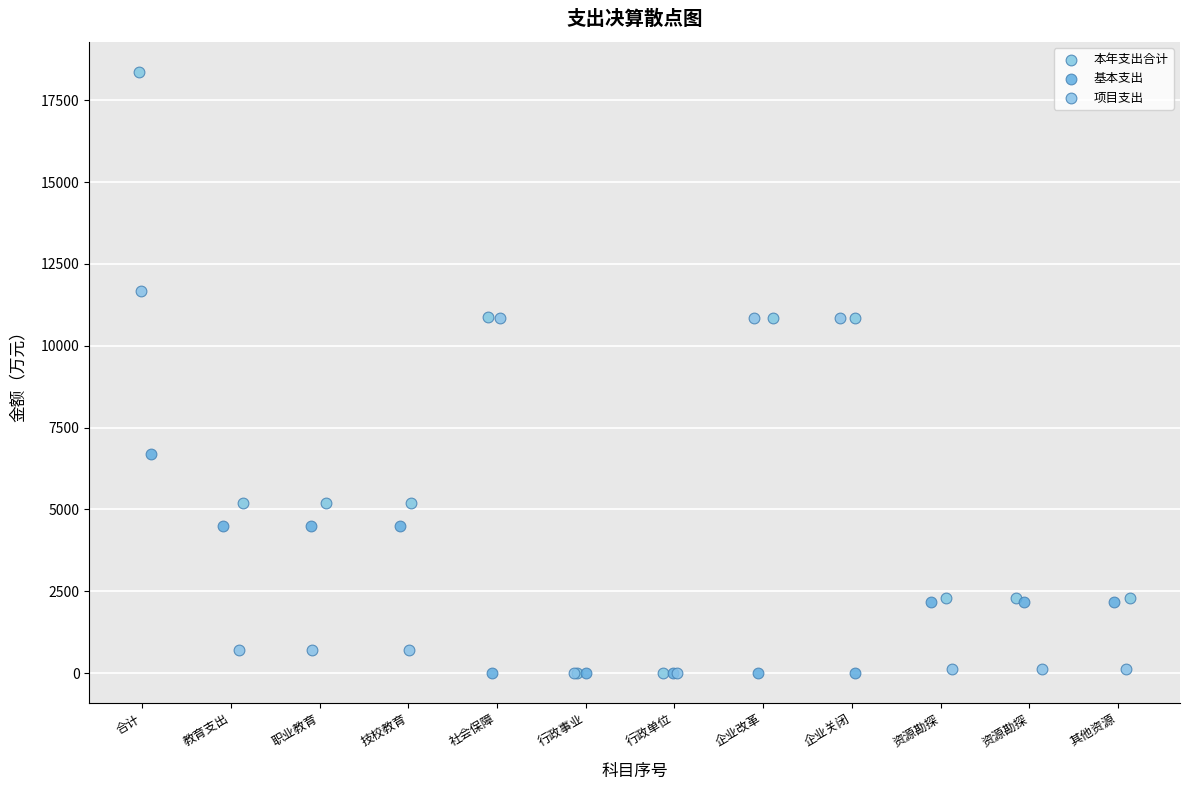

Which series has the widest spread of Y values?

本年支出合计